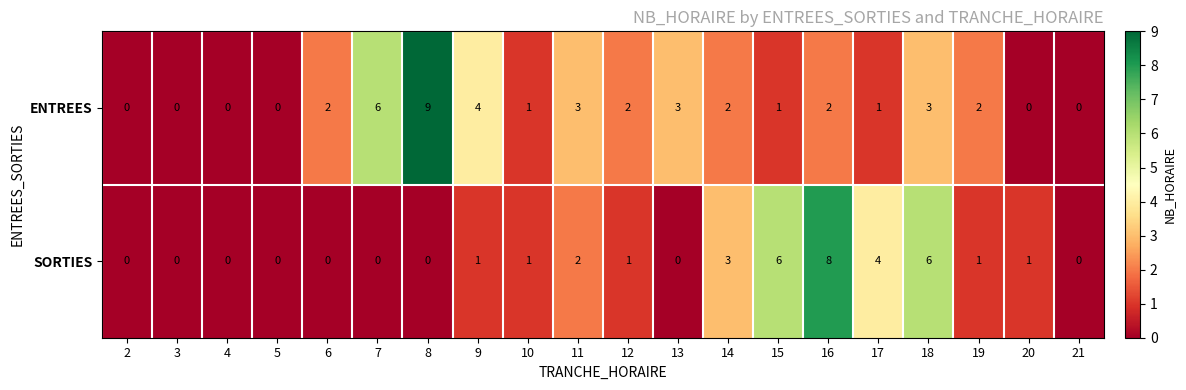

What is the greatest value displayed?

9